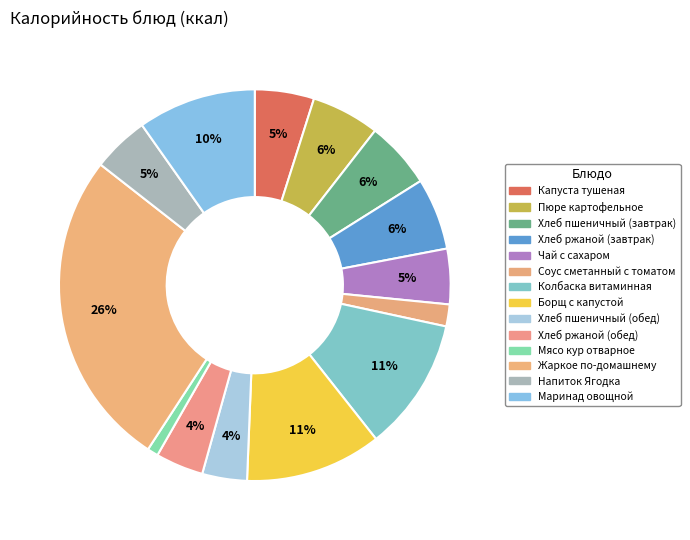

Is there a majority slice in this chart?

No